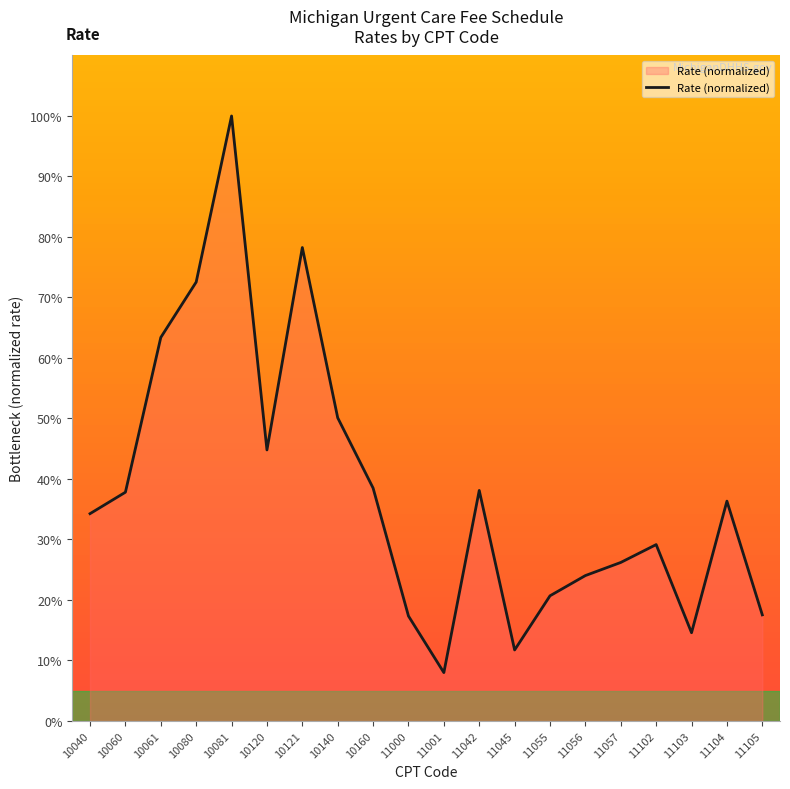

At which label is the value closest to 53?

10140